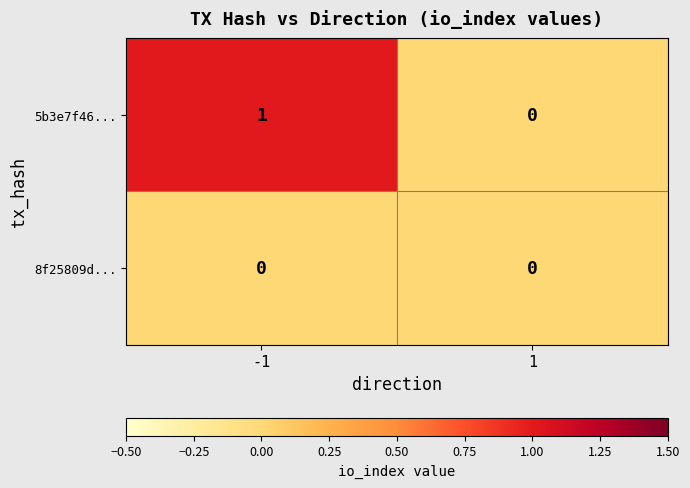

Count the number of data series in this chart.

2